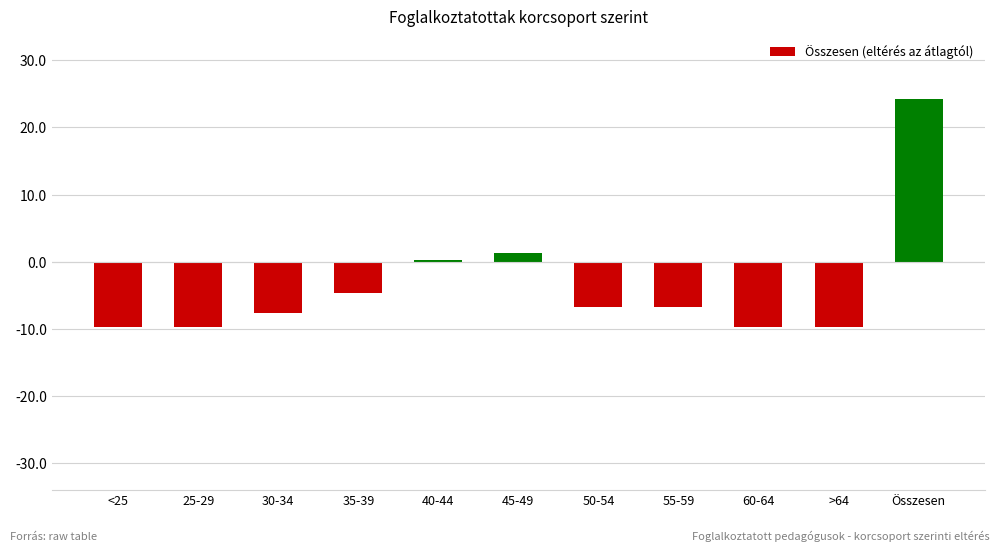

What is the change in value from 30-34 to 55-59?

+1.0